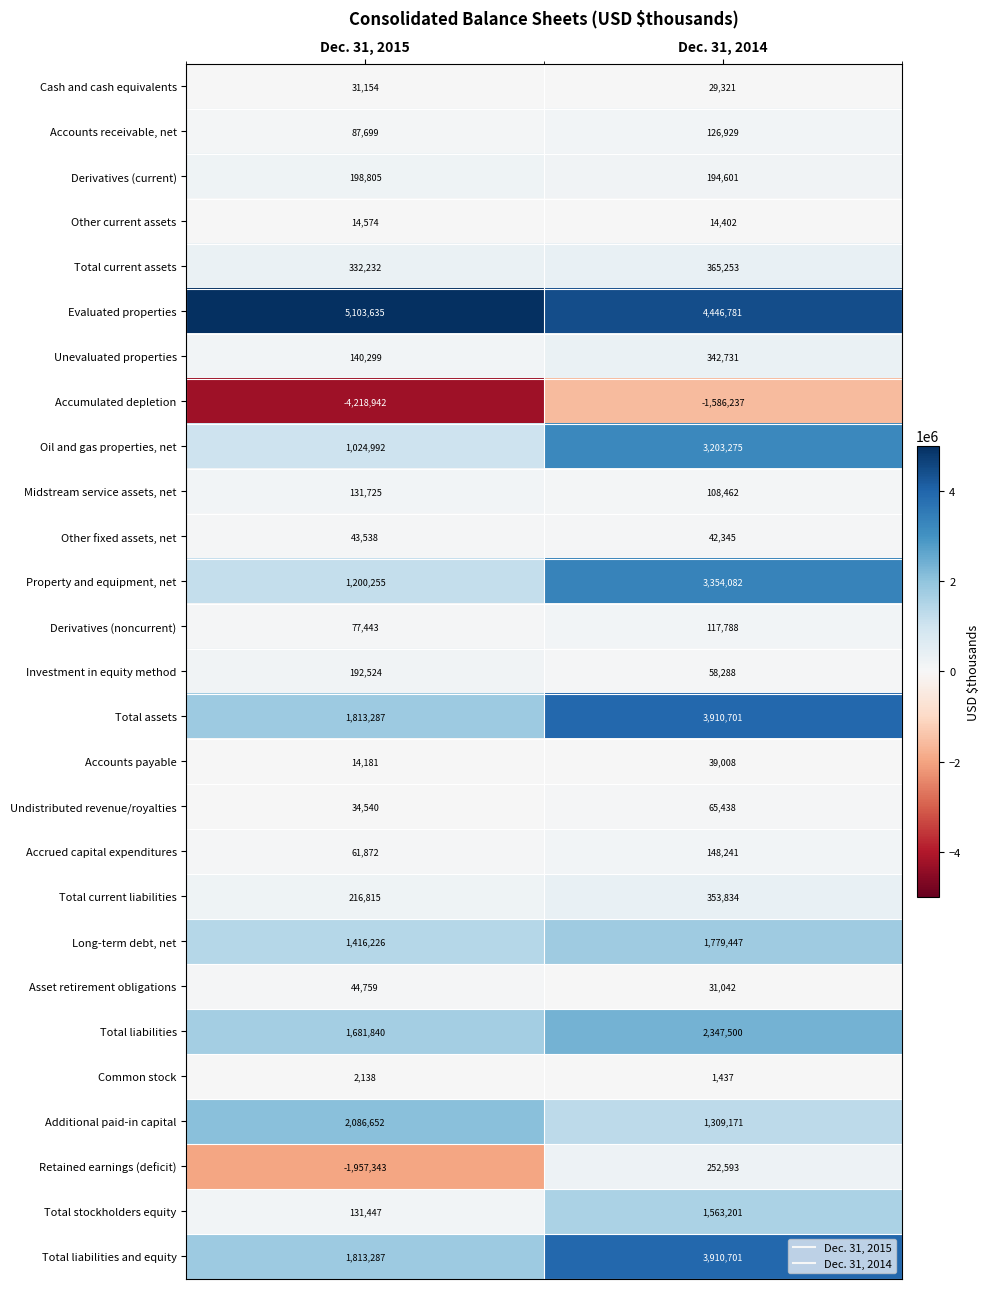

What is the minimum value shown in the chart?

-4218942